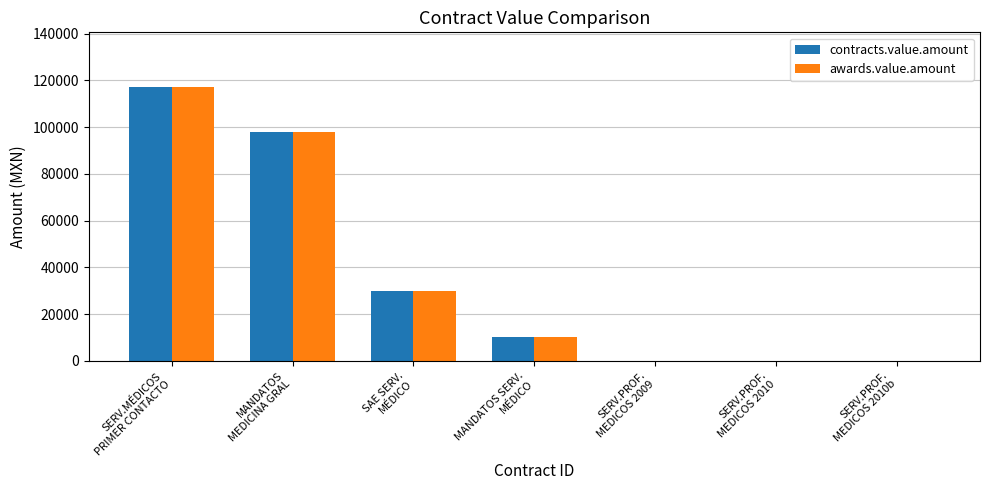

How many groups of bars are there?

7